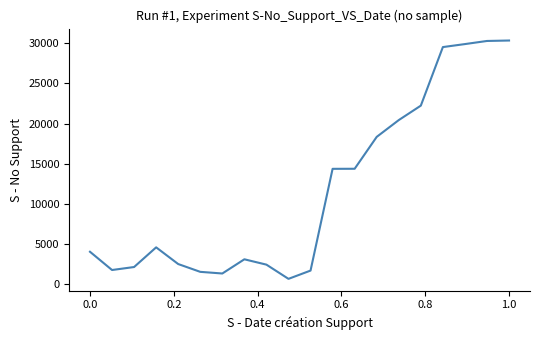

What is the greatest value displayed?

30352